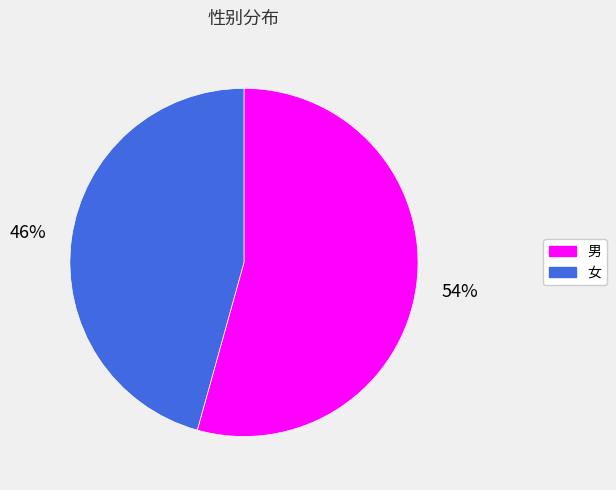

What percentage is the 男 slice, to the nearest percent?

54%